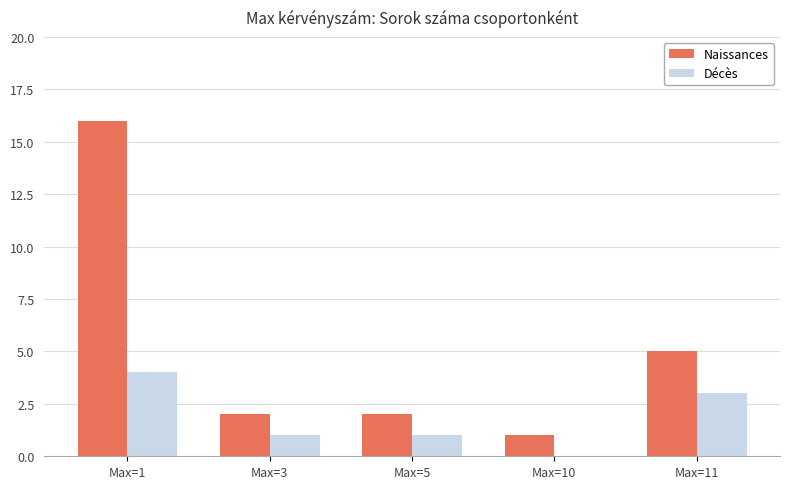

At which label is Naissances closest to 8?

Max=11